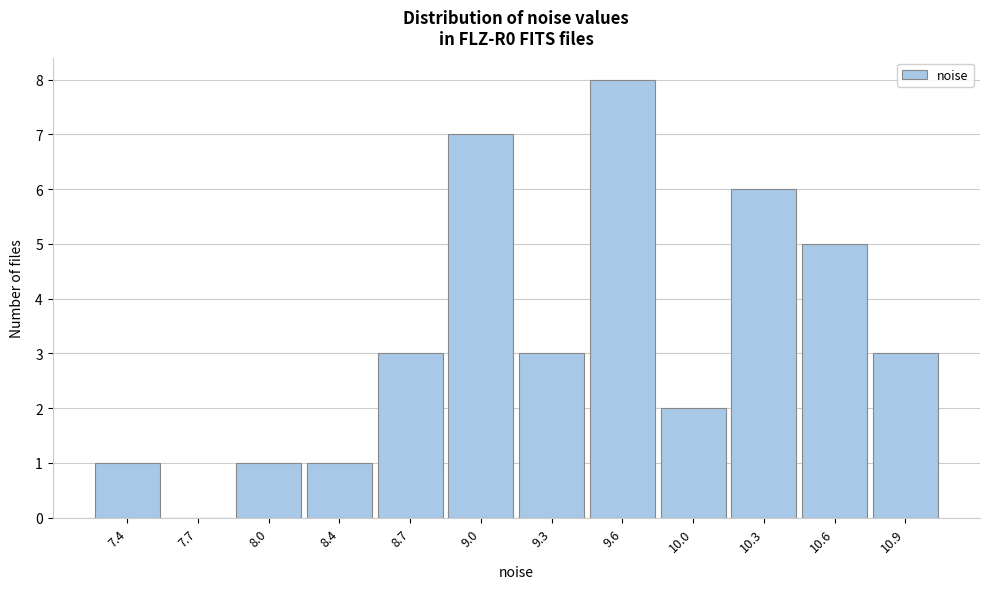

Reading left to right, what are all the values shown in this chart?

7.4=1	7.7=0	8.0=1	8.4=1	8.7=3	9.0=7	9.3=3	9.6=8	10.0=2	10.3=6	10.6=5	10.9=3